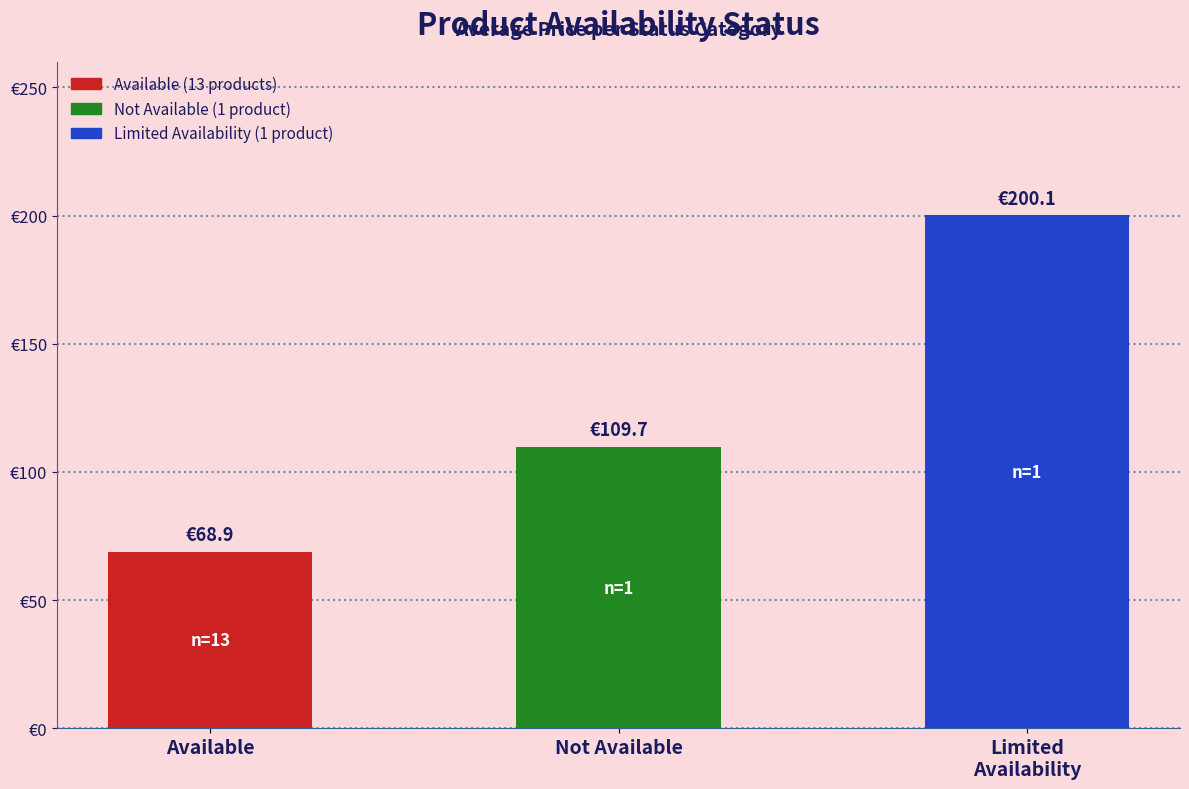

What is the difference between the second highest and minimum values?

40.7